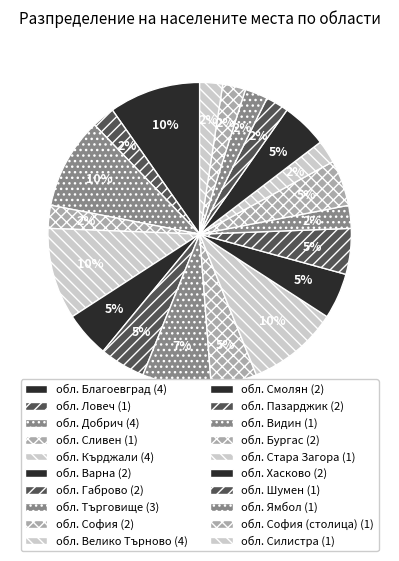

To the nearest percent, what is the difference between the largest and smallest slice percentages?

7%